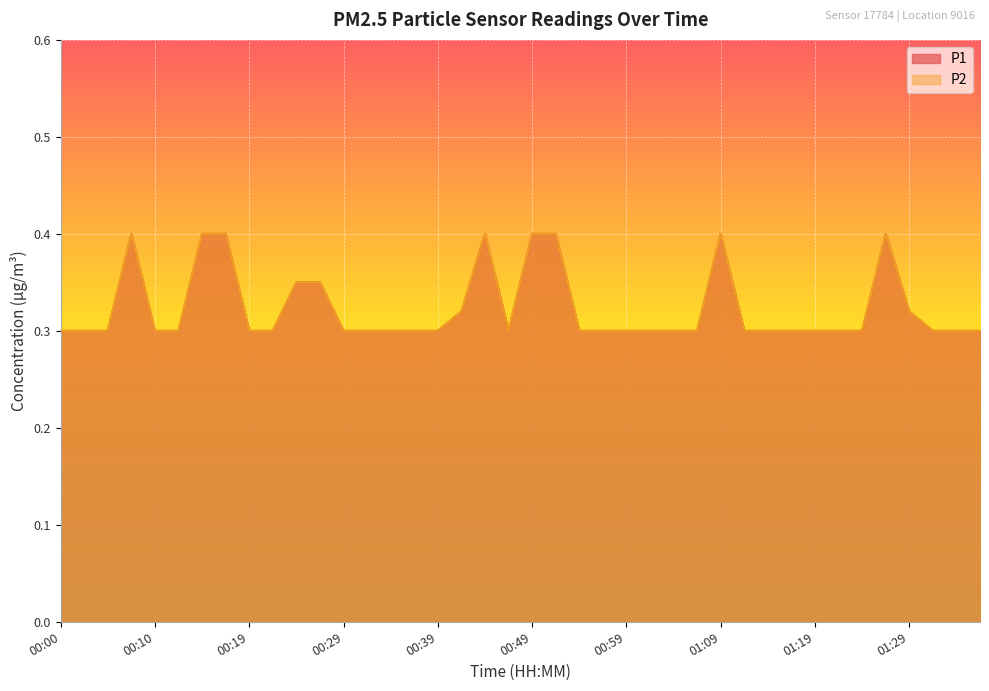

Is the value of P1 at 00:37 greater than the value of P2 at 01:02?

No